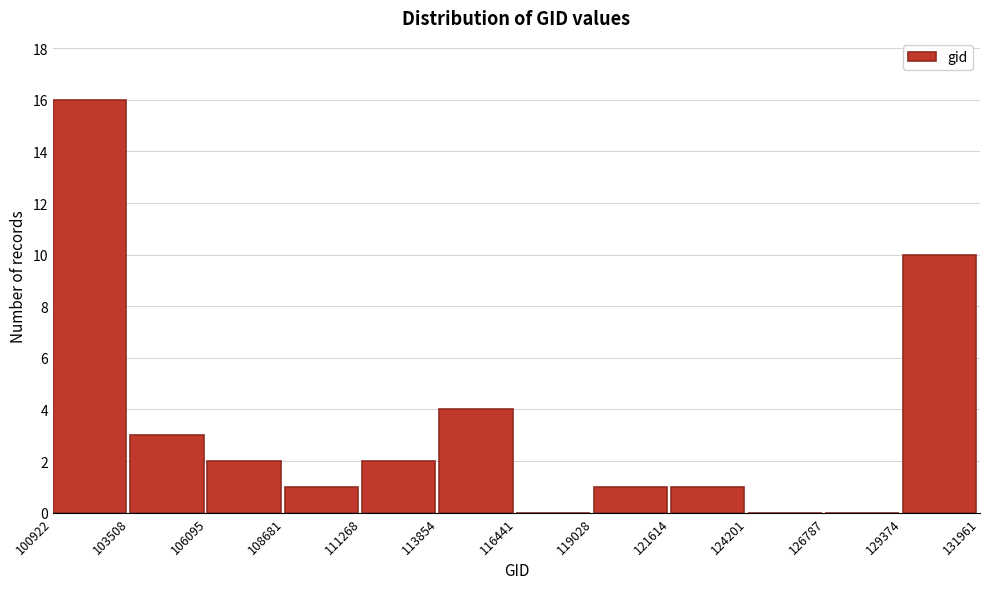

Reading left to right, list every bar in this chart as the range it spans on the x-axis followed by its height. The values are not printed on the chart, so give them approximately, as read against the axis.

100922 to 103508: 16
103508 to 106095: 3
106095 to 108681: 2
108681 to 111268: 1
111268 to 113854: 2
113854 to 116441: 4
116441 to 119028: 0
119028 to 121614: 1
121614 to 124201: 1
124201 to 126787: 0
126787 to 129374: 0
129374 to 131961: 10